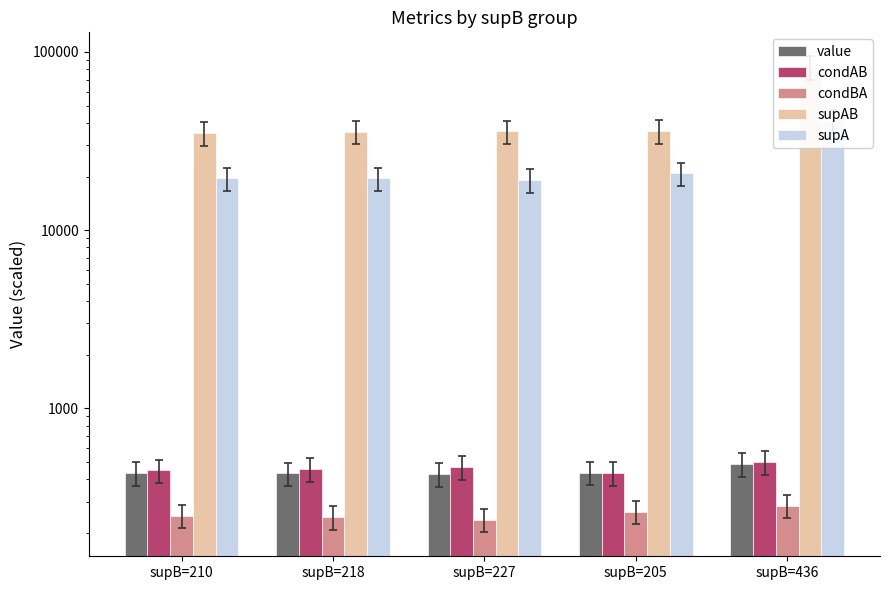

The condAB series shows 842.0 at supB=227. True or false?

False